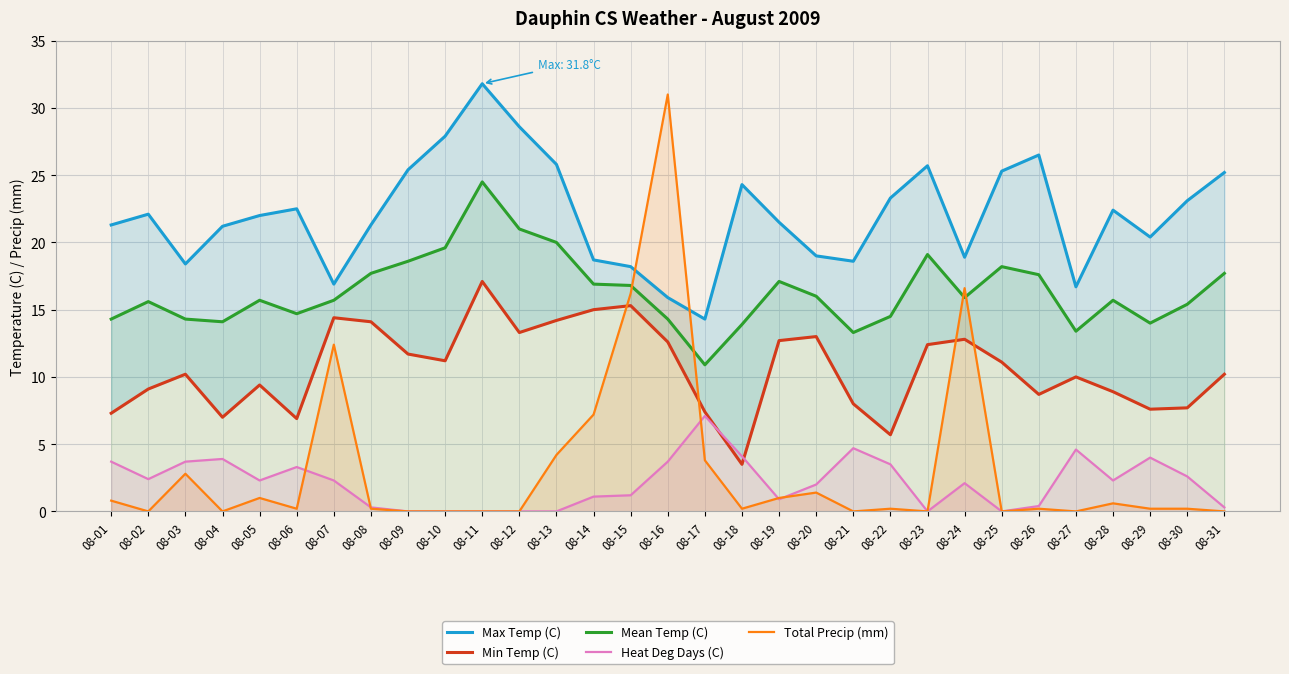

What is the value of the Min Temp (C) point at the 17th from the left?

7.4